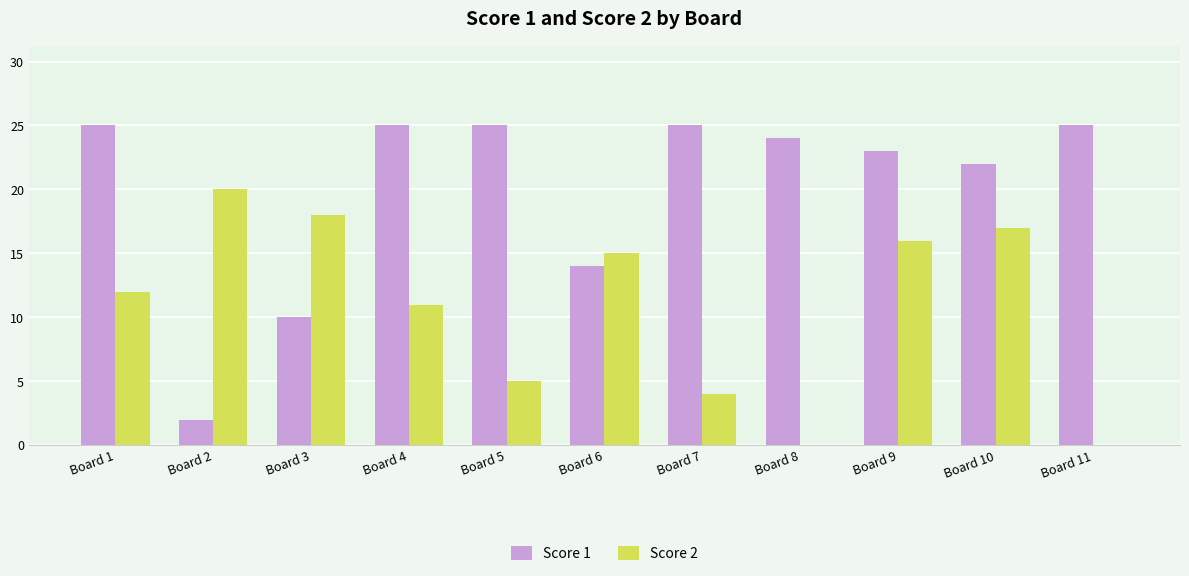

Which series has the largest total across all categories?

Score 1